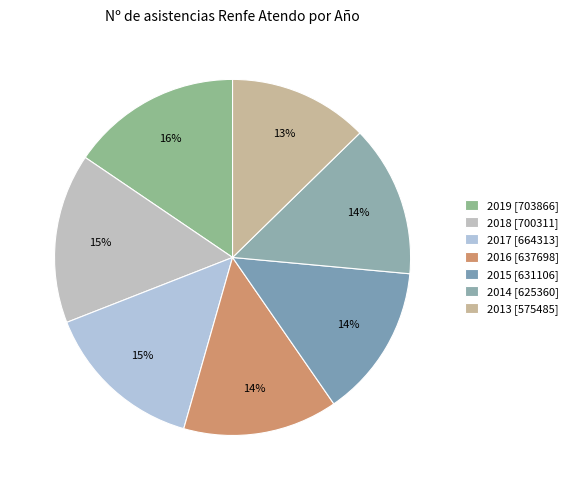

Which has a higher value, 2015 or 2018?

2018